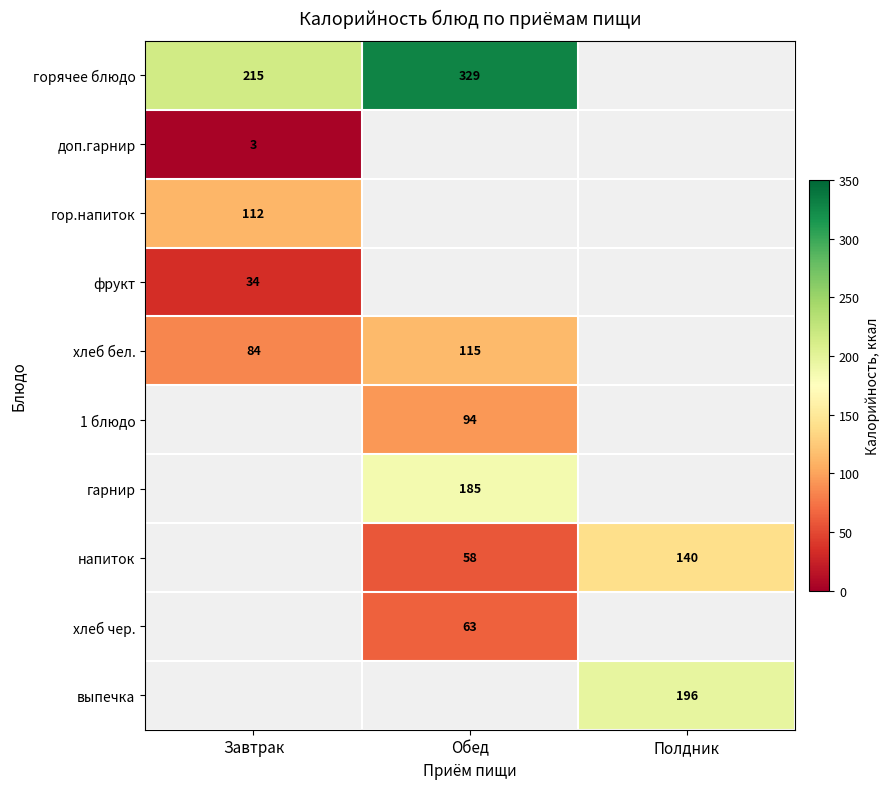

Is it true that горячее блюдо equals 215 at Завтрак?

True